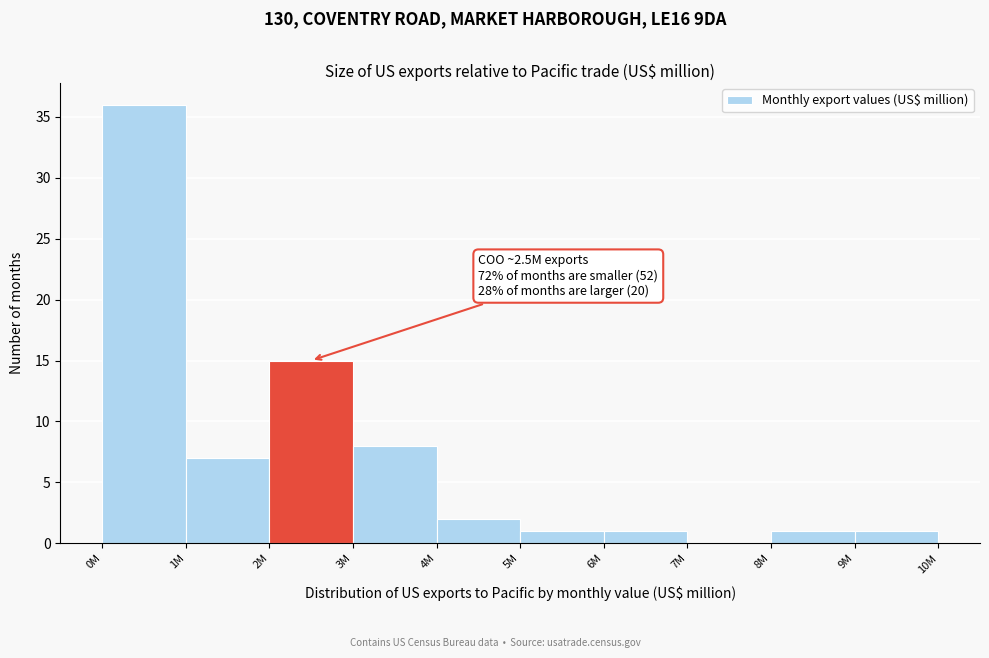

Reading left to right, list all the values displayed in this chart.

0M=36	1M=7	2M=15	3M=8	4M=2	5M=1	6M=1	7M=0	8M=1	9M=1